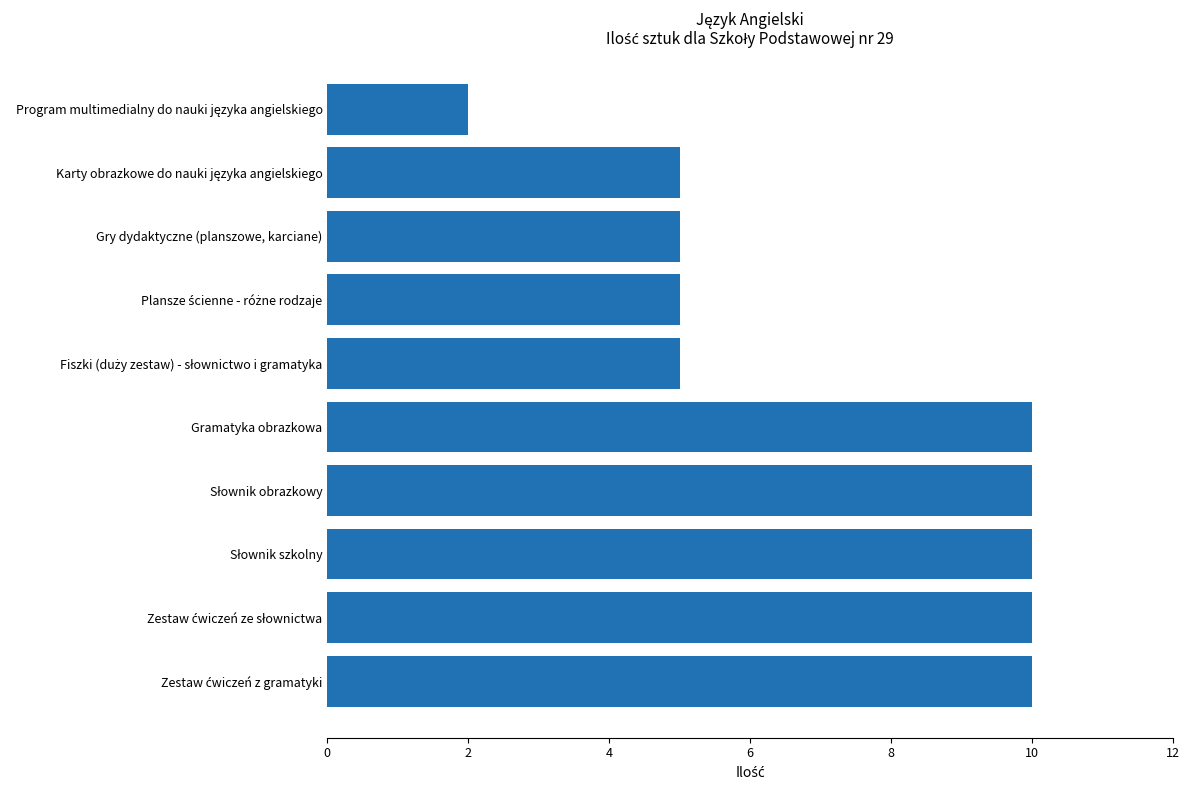

What is the greatest value displayed?

10